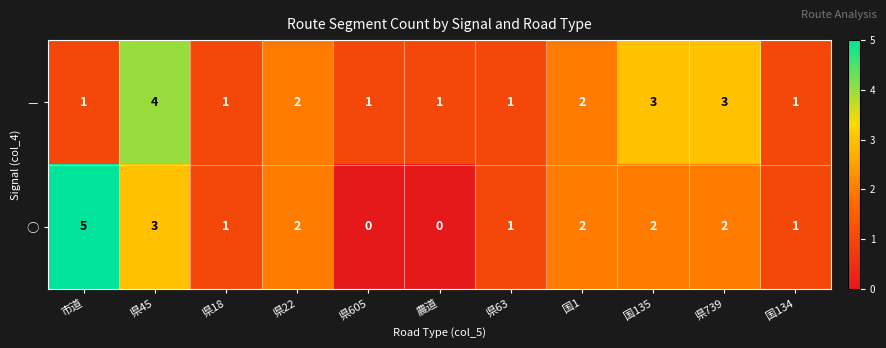

Reading left to right, transcribe all the data shown in this chart.

－: 1	4	1	2	1	1	1	2	3	3	1
○: 5	3	1	2	0	0	1	2	2	2	1